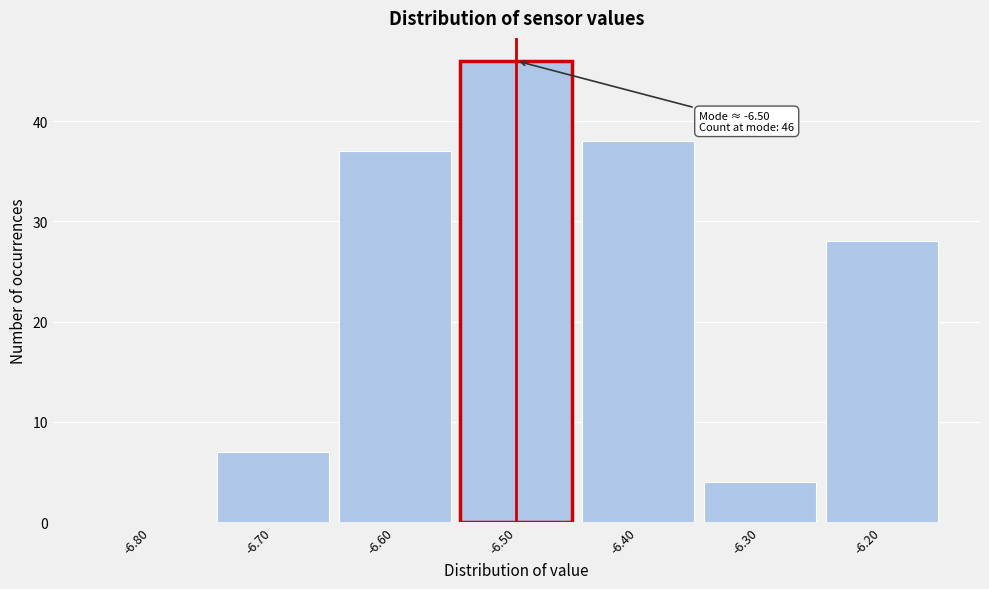

Over which range of the x-axis is the bar tallest?

-6.55 to -6.45